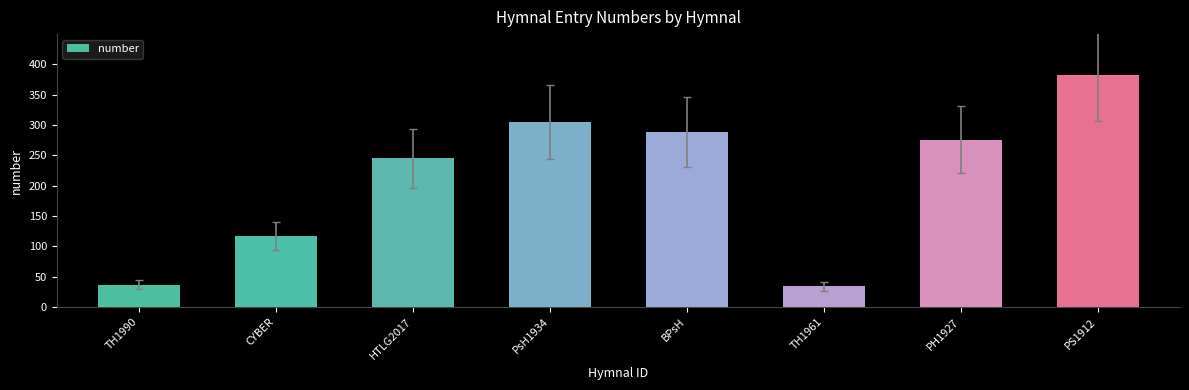

What is the minimum value shown in the chart?

34